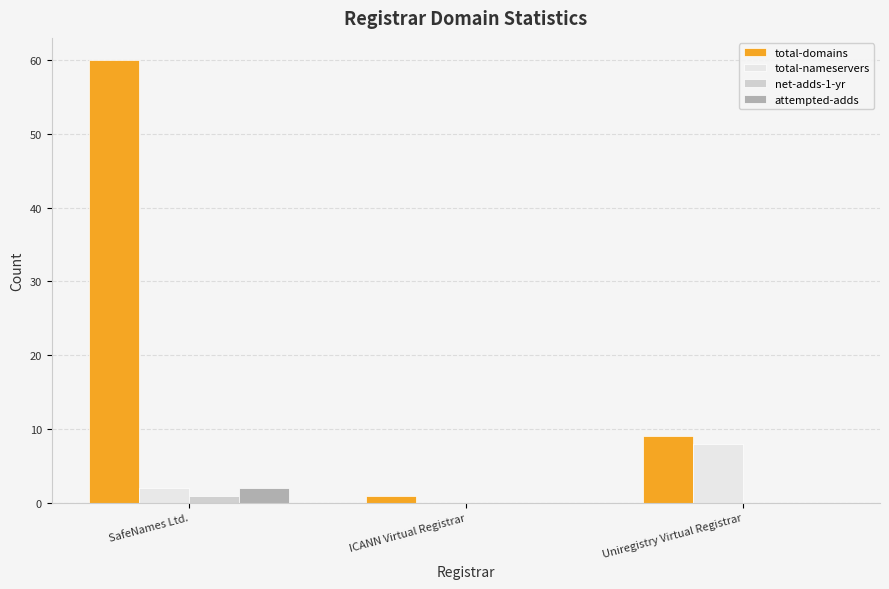

Reading left to right, list all the values displayed in this chart.

total-domains: 60	1	9
total-nameservers: 2	0	8
net-adds-1-yr: 1	0	0
attempted-adds: 2	0	0